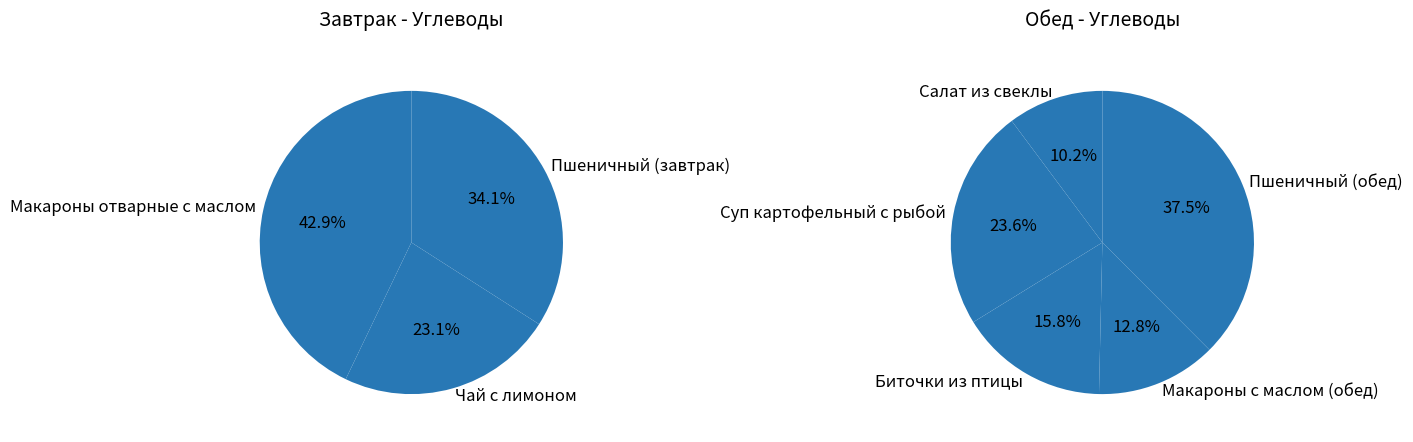

Approximately how many times larger is the value at Биточки из птицы compared to Макароны с маслом (обед)?

1.2